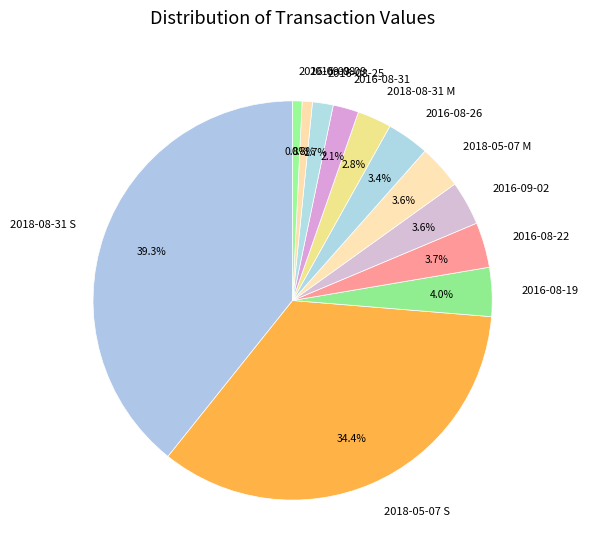

Do 2016-08-31 and 2018-08-31 S together represent more than half of the pie?

No